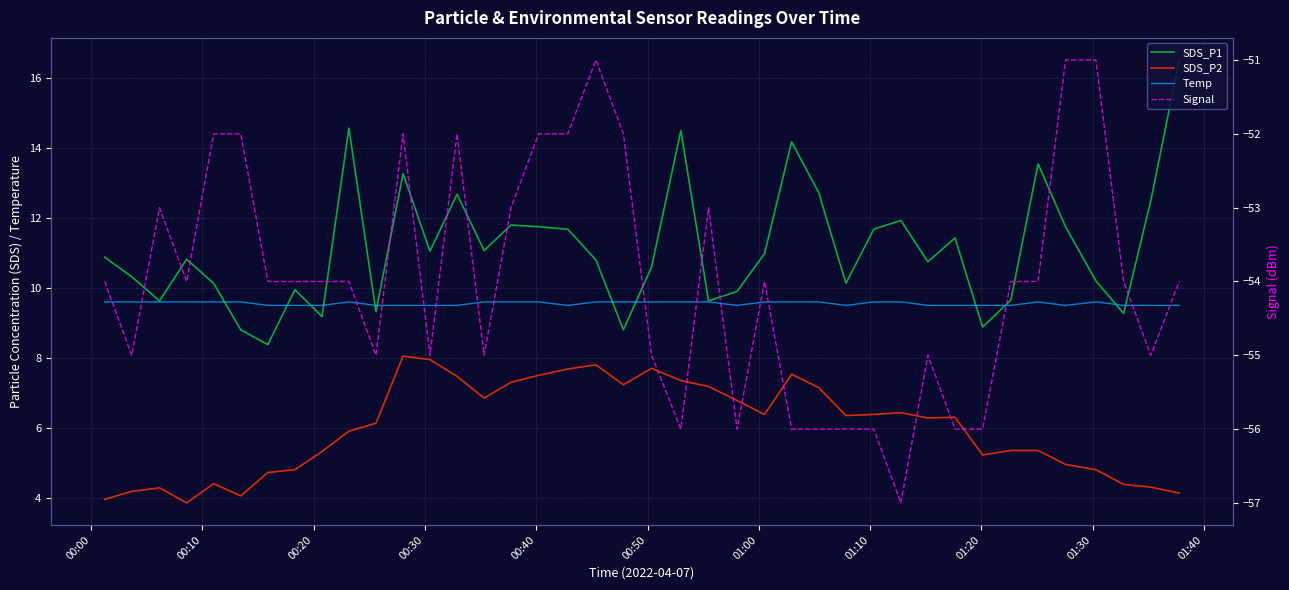

What is the average value of the SDS_P1 series?

11.1